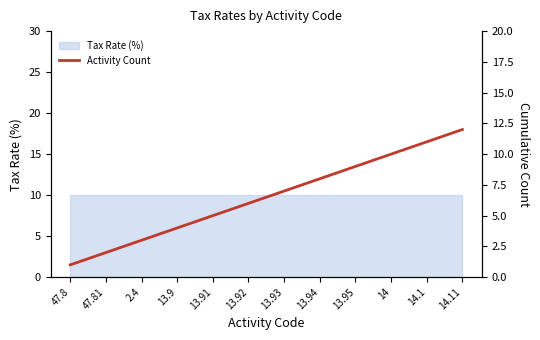

Count the number of values greater than 7.

5